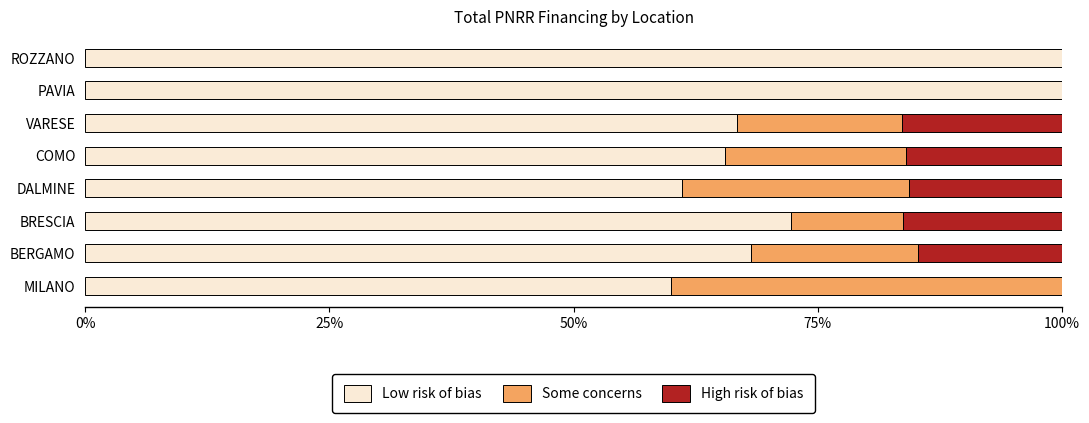

What is the sum of all Low risk of bias values?

593.7